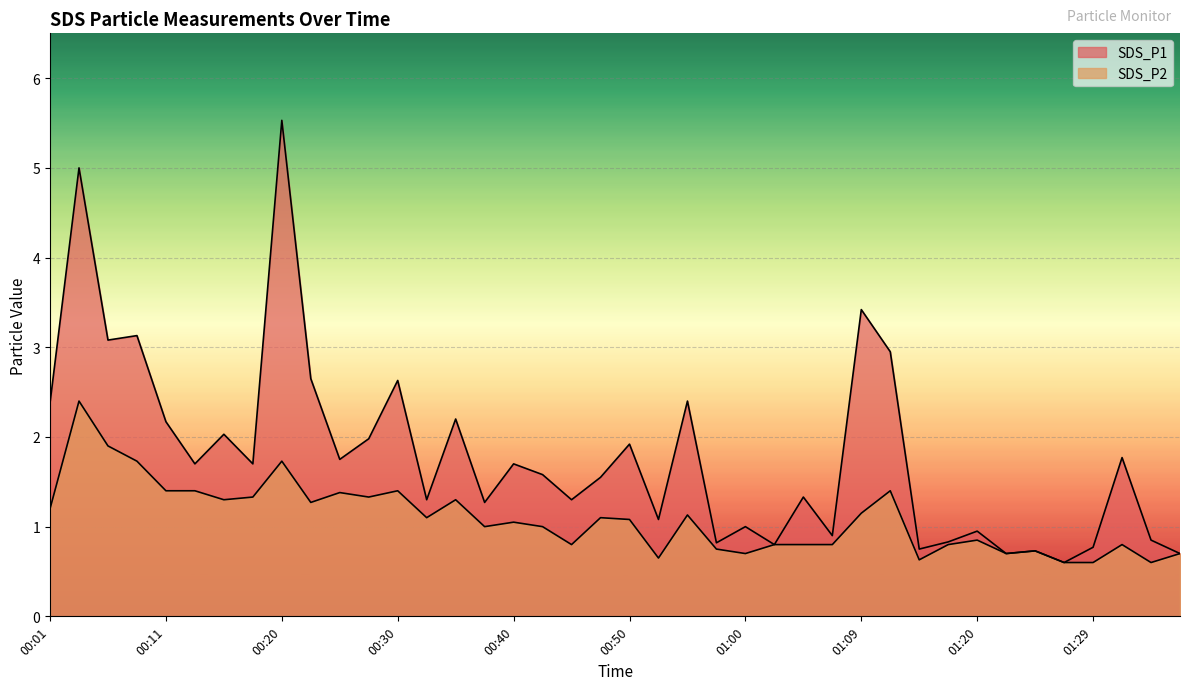

What is the difference between the maximum and minimum values in the SDS_P1 series?

4.9